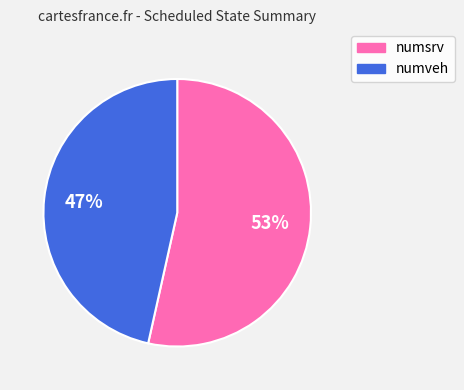

Which category has the smallest portion of the pie?

numveh